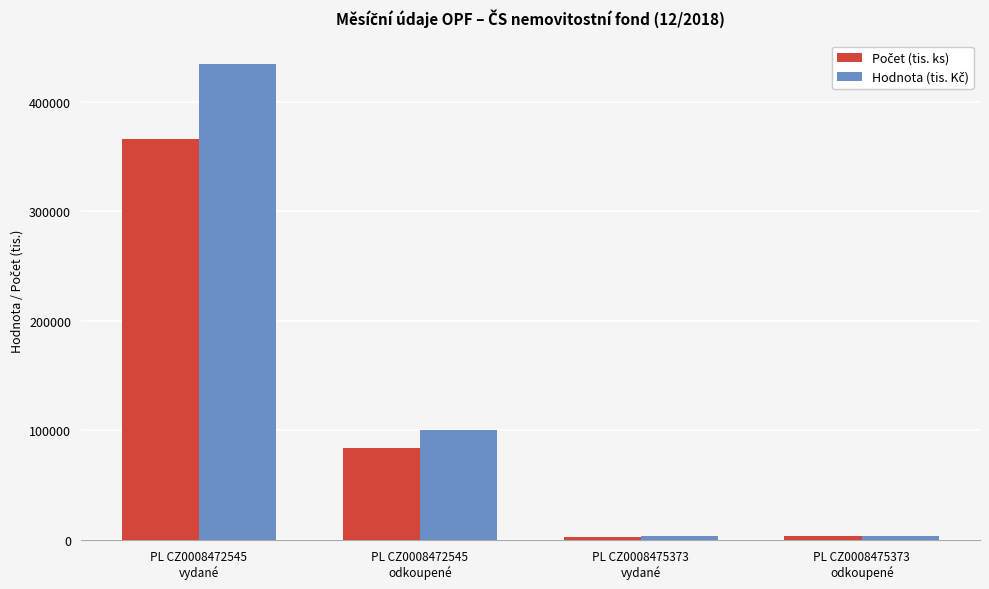

What is the greatest value displayed?

434039.0